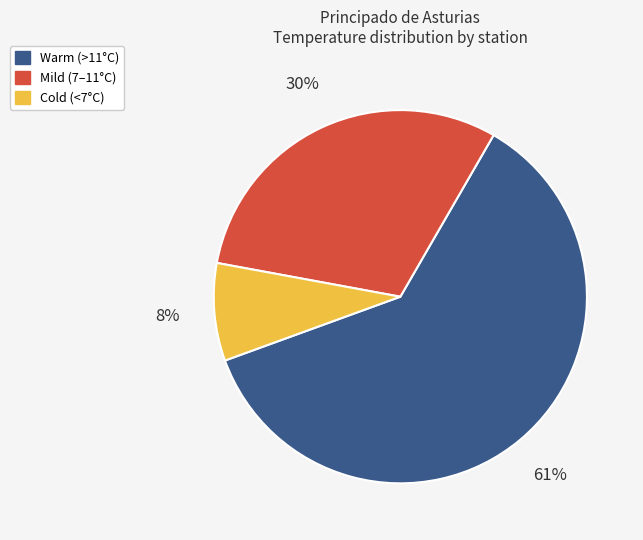

To the nearest percent, what is the average slice percentage?

33%